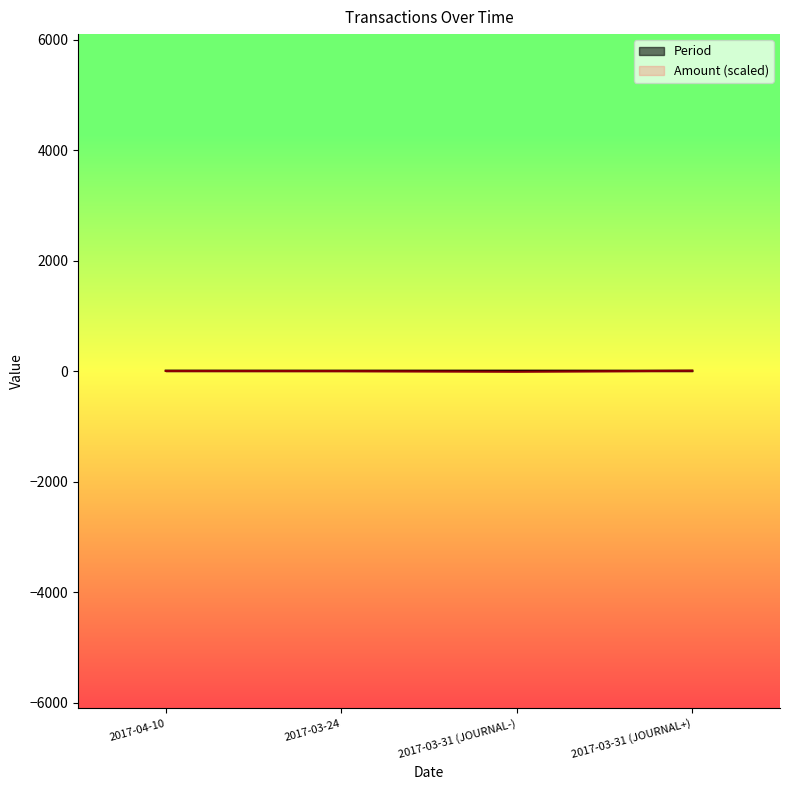

Reading left to right, transcribe all the data shown in this chart.

Period: 10.0	10.0	10.0	9.0
Amount: 4.7	2.9	-9.0	9.0